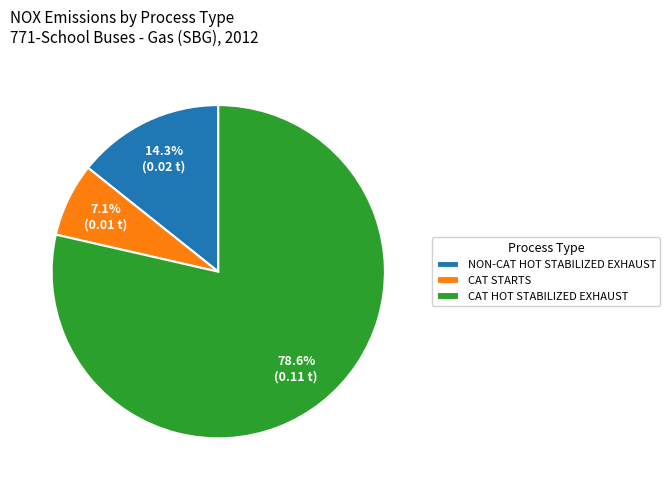

Combined, what portion of the pie is NON-CAT HOT STABILIZED EXHAUST and CAT STARTS?

21.4%